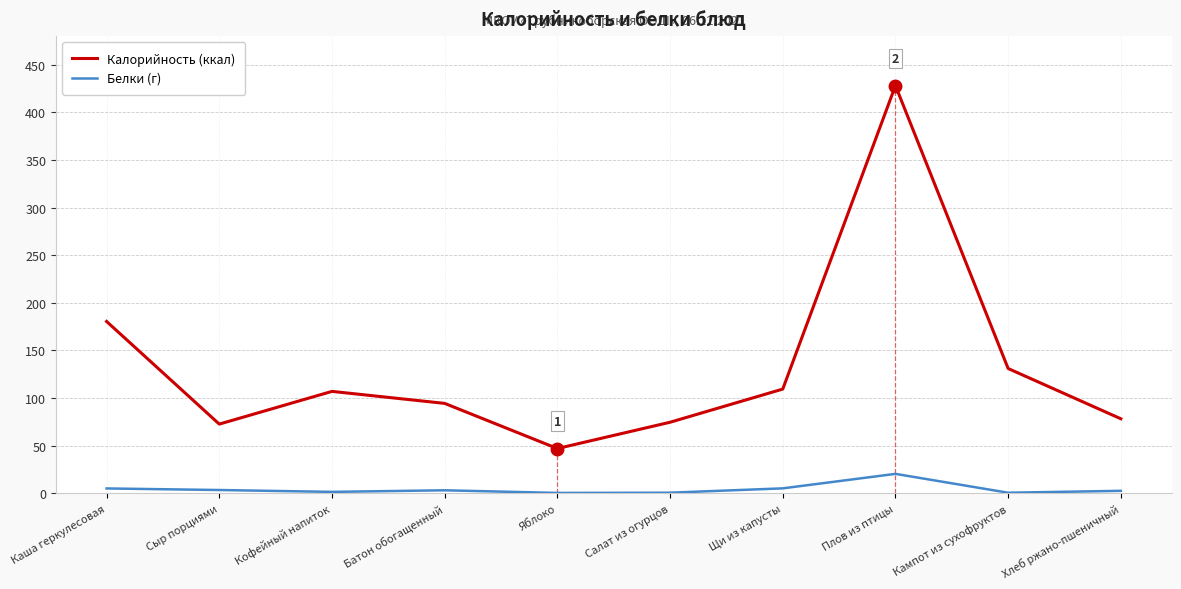

Which series has the largest total across all categories?

Калорийность (ккал)